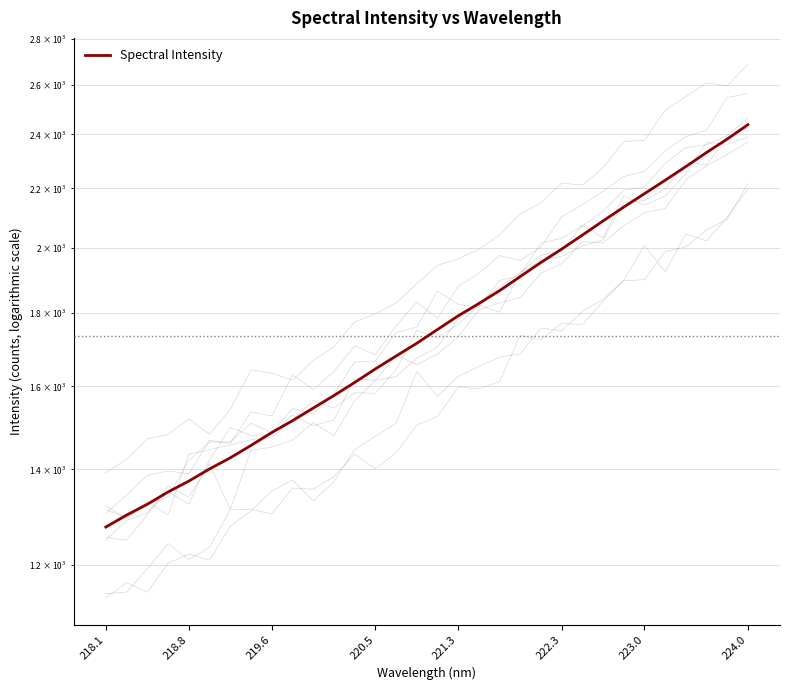

What is the difference between the second highest and minimum values?

1106.1